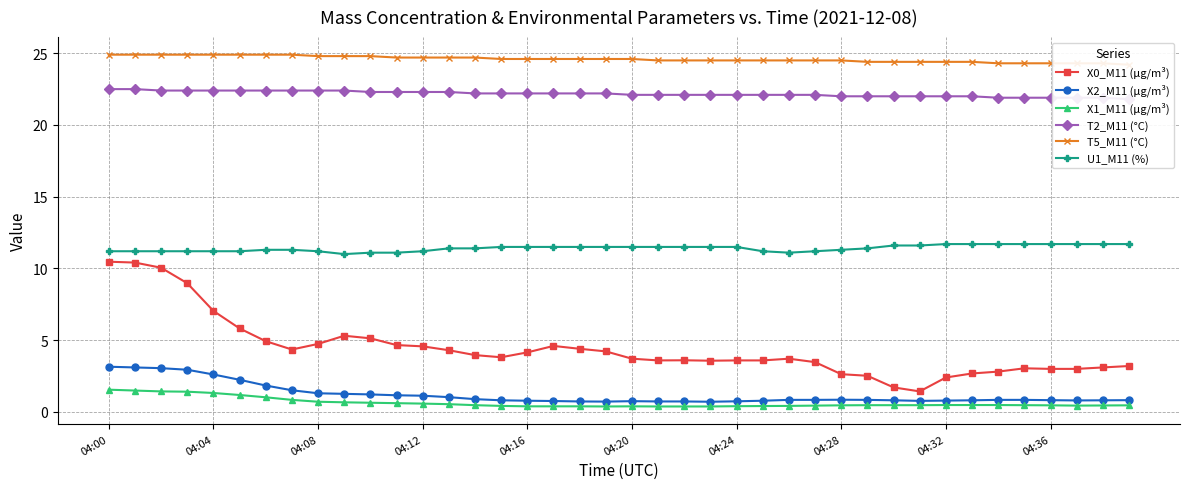

Rank the series at 38 from highest to lowest value.

T5_M11 (°C), T2_M11 (°C), U1_M11 (%), X0_M11 (μg/m³), X2_M11 (μg/m³), X1_M11 (μg/m³)